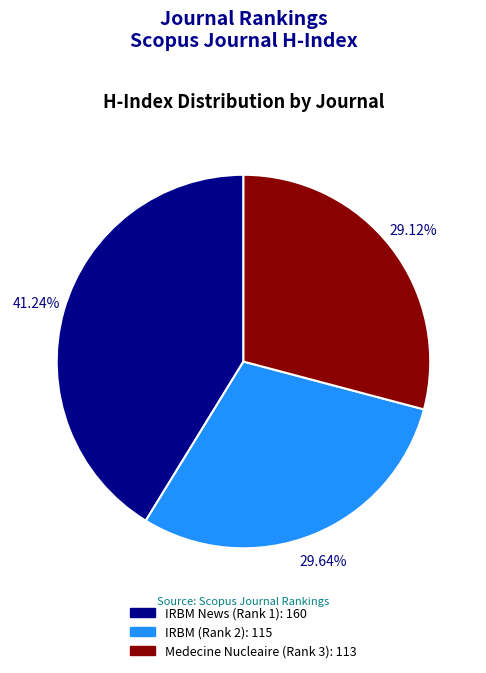

Is there a majority slice in this chart?

No